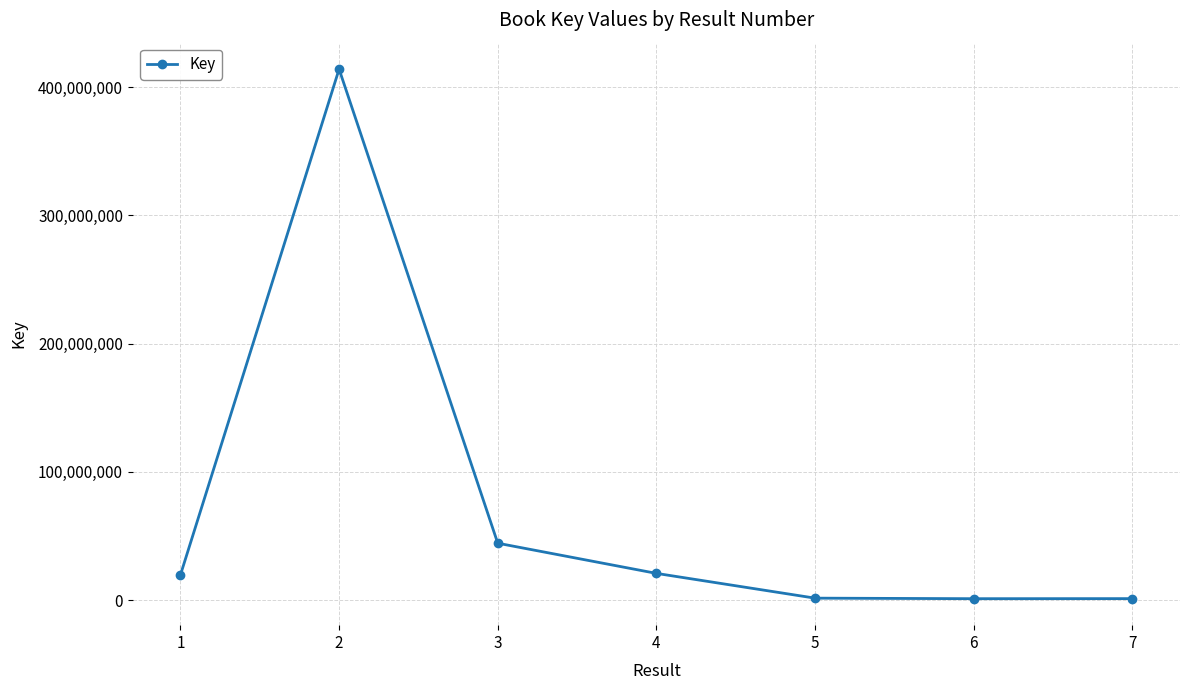

Approximately how many times larger is the value at 2 compared to 4?

19.8